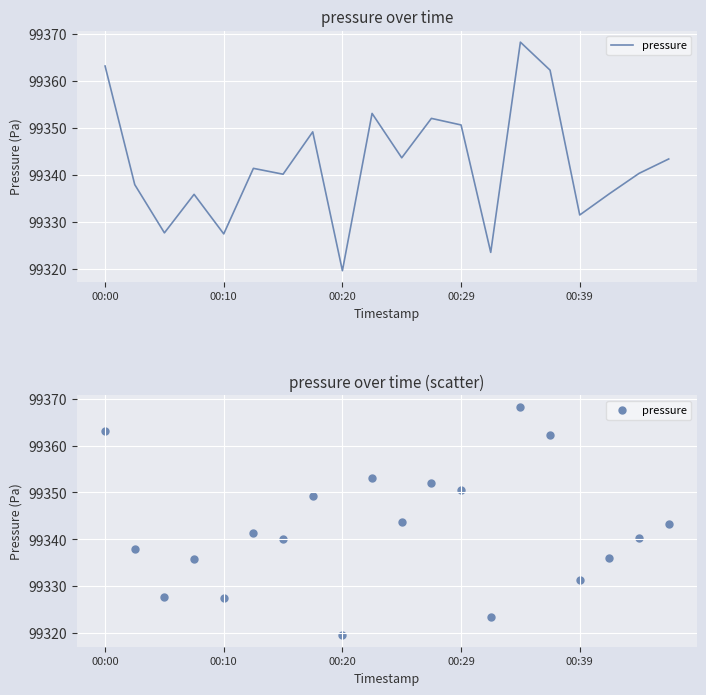

What is the ratio of the value at 5 to the value at 18?

1.0